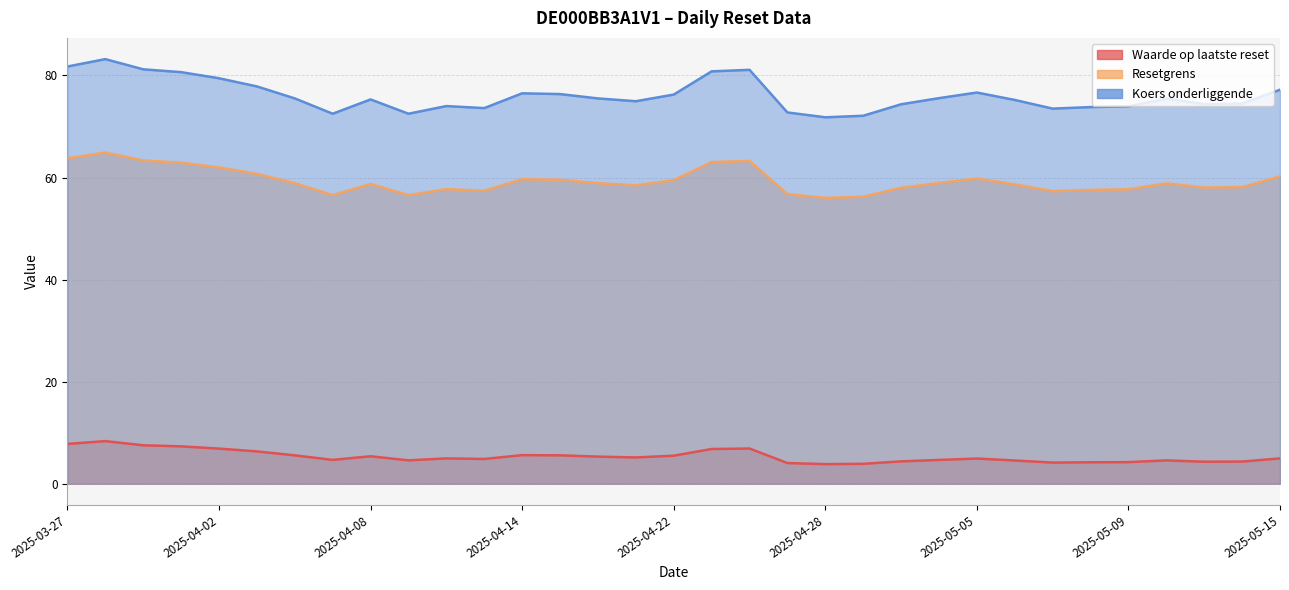

Rank the series by their average value, from highest to lowest.

Koers onderliggende, Resetgrens, Waarde op laatste reset